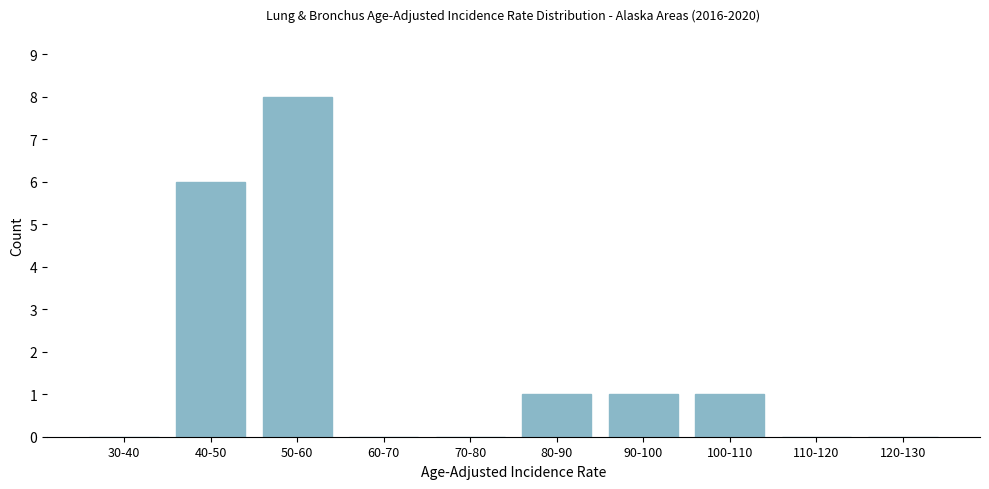

Reading right to left, extract all data points from this chart.

120-130=0	110-120=0	100-110=1	90-100=1	80-90=1	70-80=0	60-70=0	50-60=8	40-50=6	30-40=0